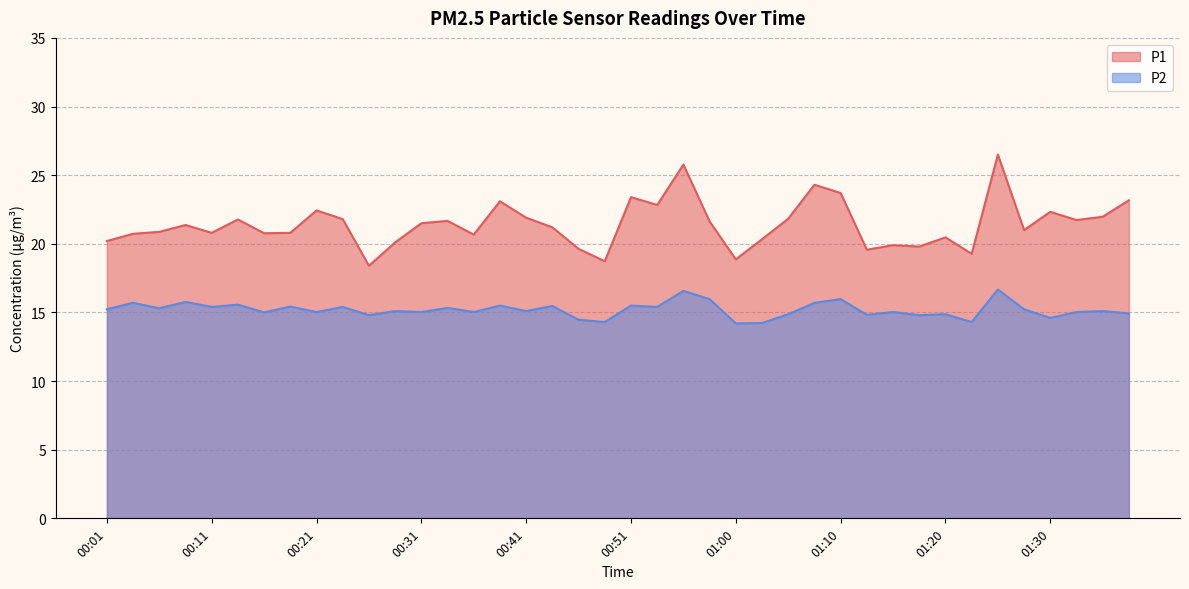

At which label does P1 first exceed 21?

00:09